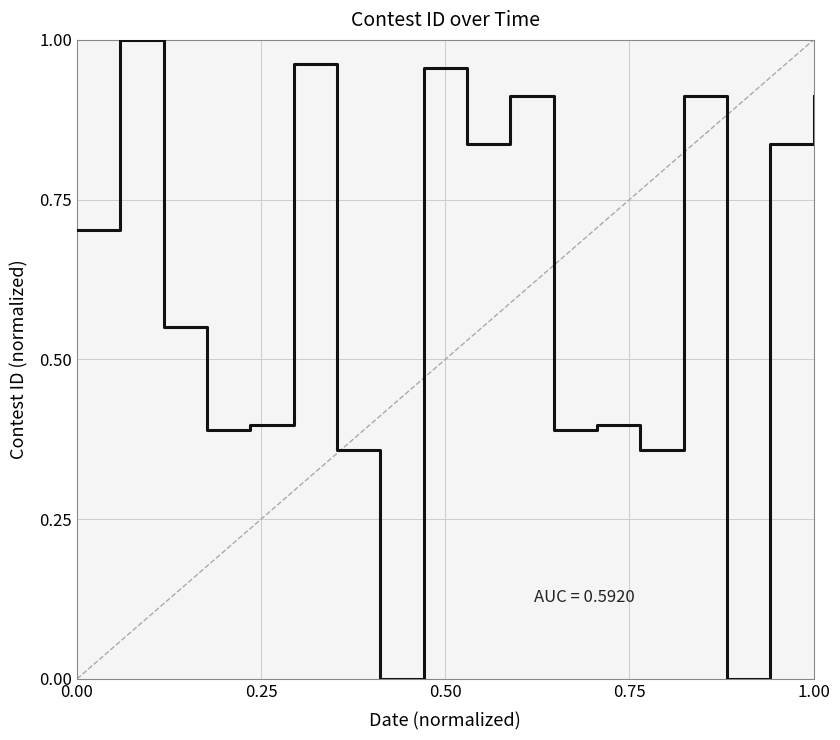

How many lines are shown in the chart?

1